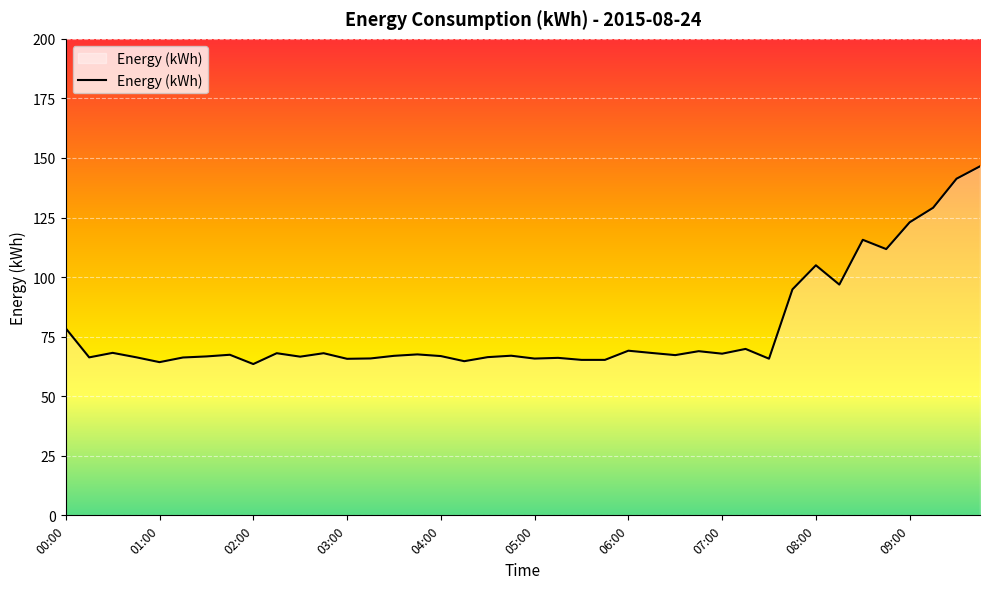

What is the smallest value displayed?

63.5